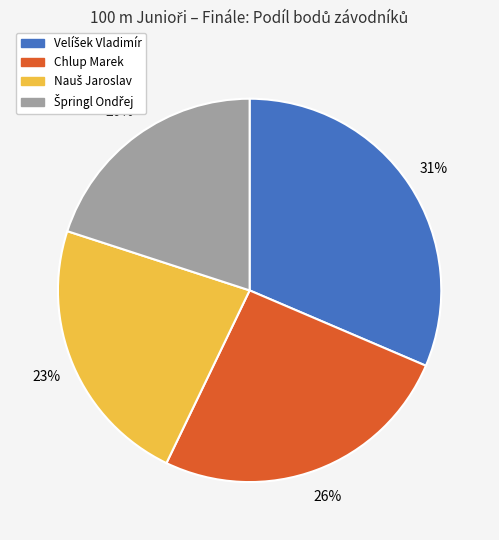

Is it true that Chlup Marek is 36% of the pie?

False